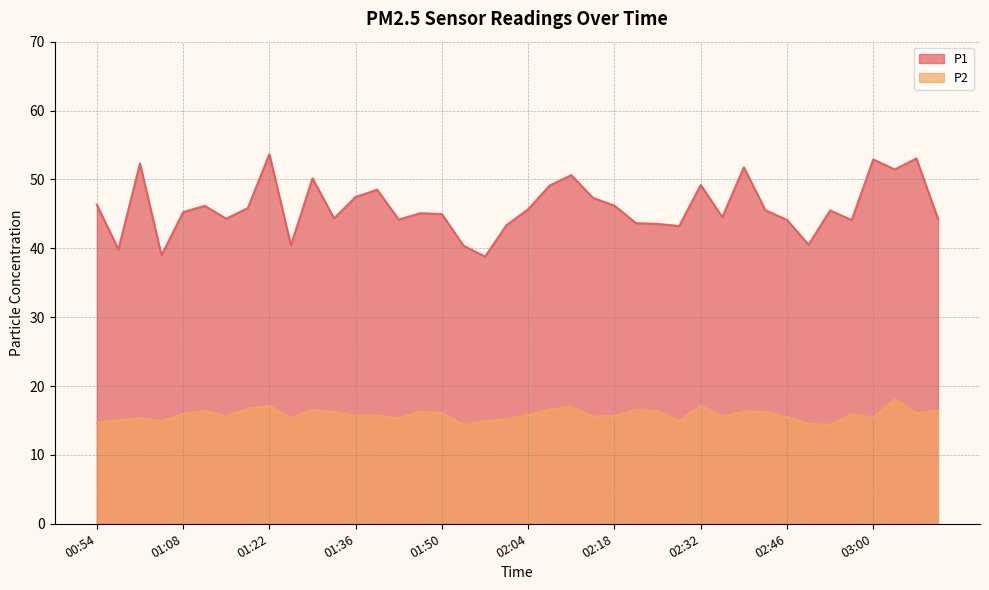

List the series in order of their peak value, highest first.

P1, P2